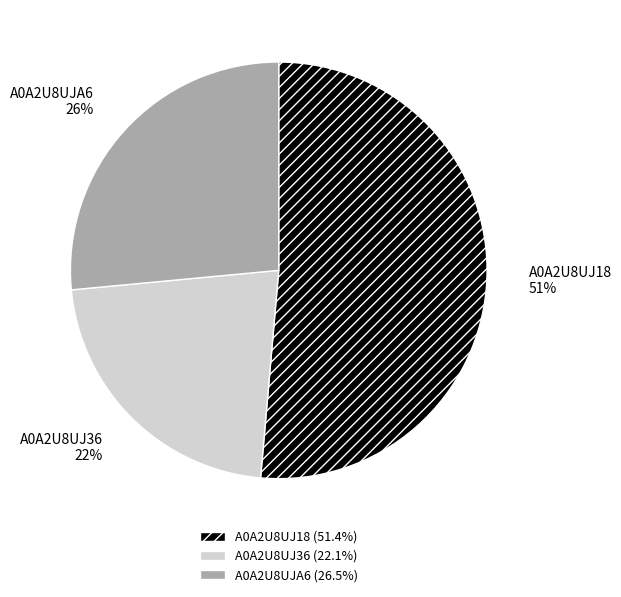

To the nearest percent, what is the difference between the largest and smallest slice percentages?

29%